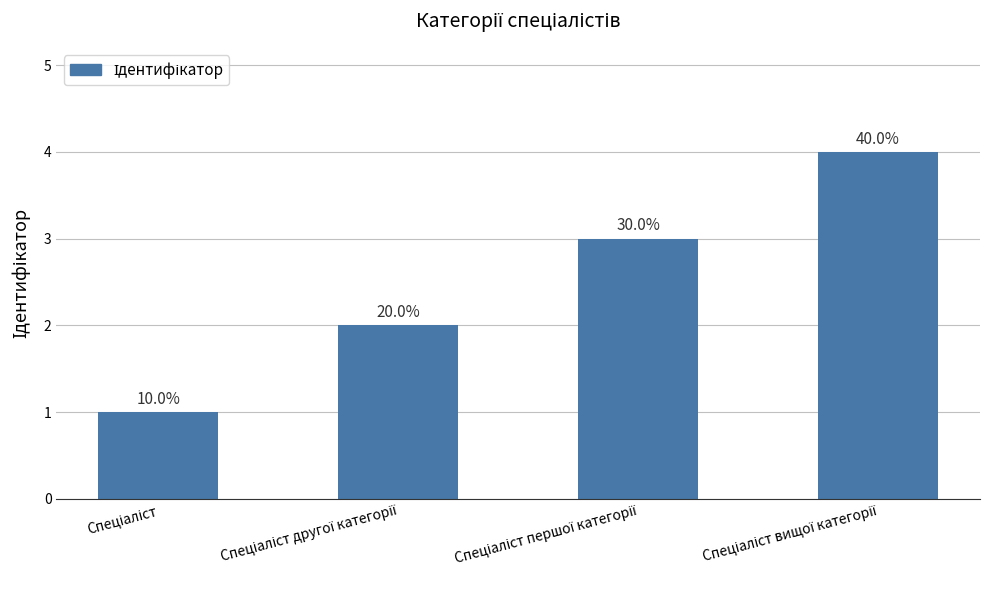

What is the change in value from Спеціаліст другої категорії to Спеціаліст першої категорії?

+1